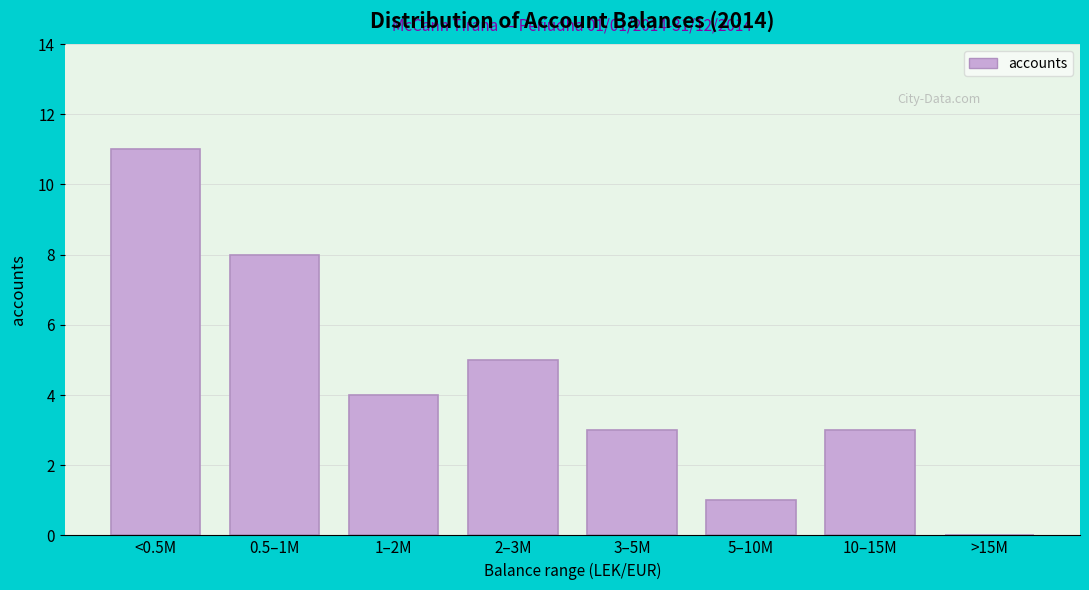

Reading left to right, list all the values displayed in this chart.

<0.5M=11	0.5–1M=8	1–2M=4	2–3M=5	3–5M=3	5–10M=1	10–15M=3	>15M=0